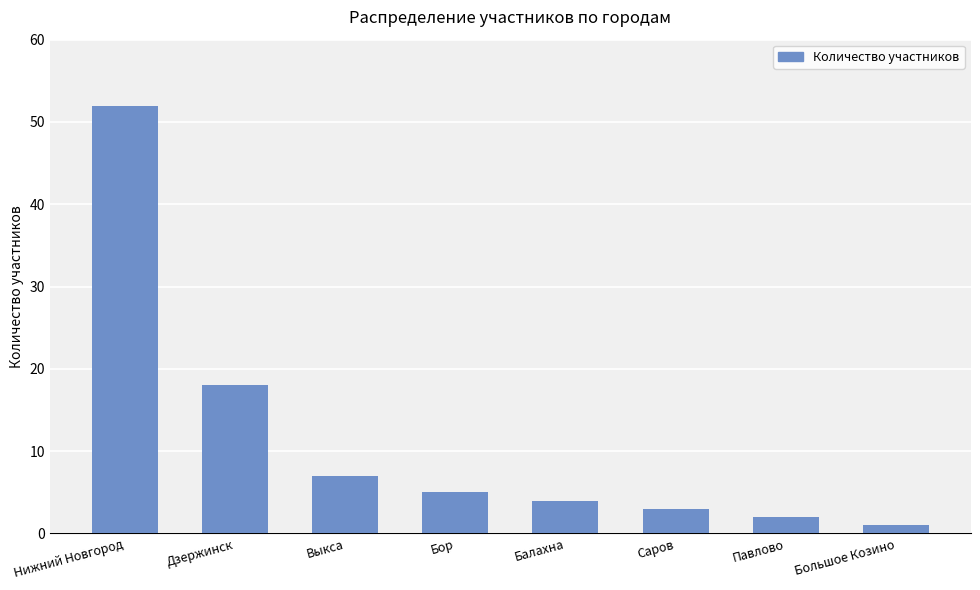

What is the greatest value displayed?

52